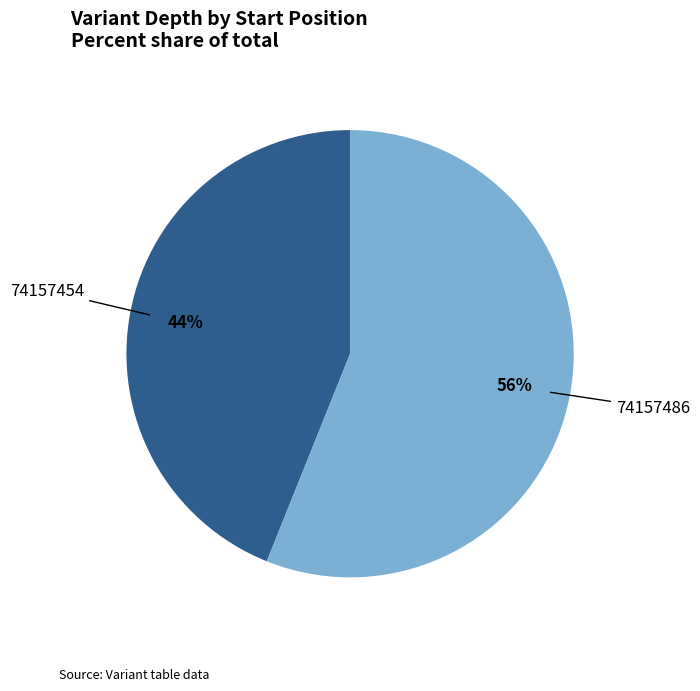

To the nearest percent, what is the average slice percentage?

50%